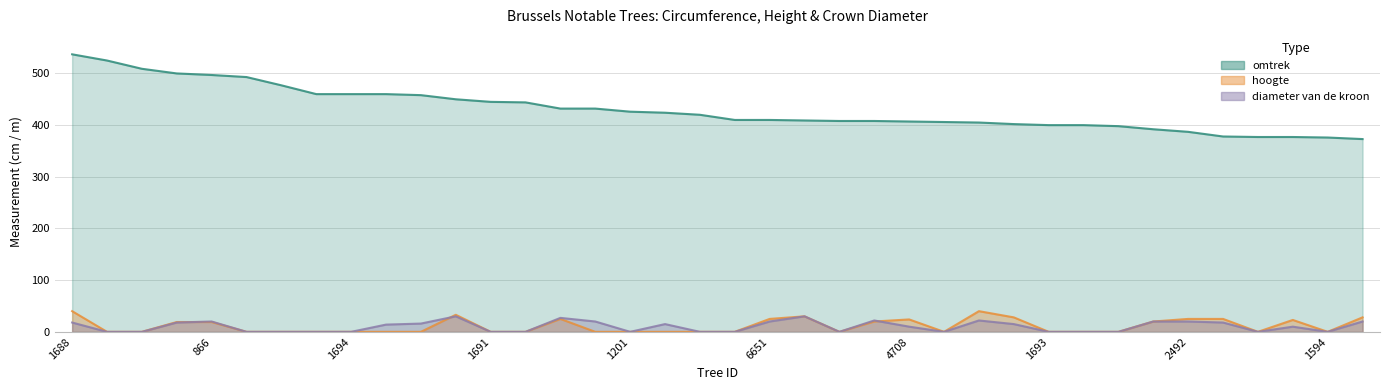

Reading left to right, extract all data points from this chart.

omtrek: 537	525	509	500	497	493	477	460	460	460	458	450	445	444	432	432	426	424	420	410	410	409	408	408	407	406	405	402	400	400	398	392	387	378	377	377	376	373
hoogte: 40	0	0	19	19	0	0	0	0	0	0	33	0	0	25	0	0	0	0	0	25	30	0	20	24	0	40	28	0	0	0	20	25	25	0	23	0	28
diameter: 18	0	0	18	20	0	0	0	0	14	16	30	0	0	27	20	0	15	0	0	20	30	0	22	10	0	22	15	0	0	0	20	20	18	0	10	0	20